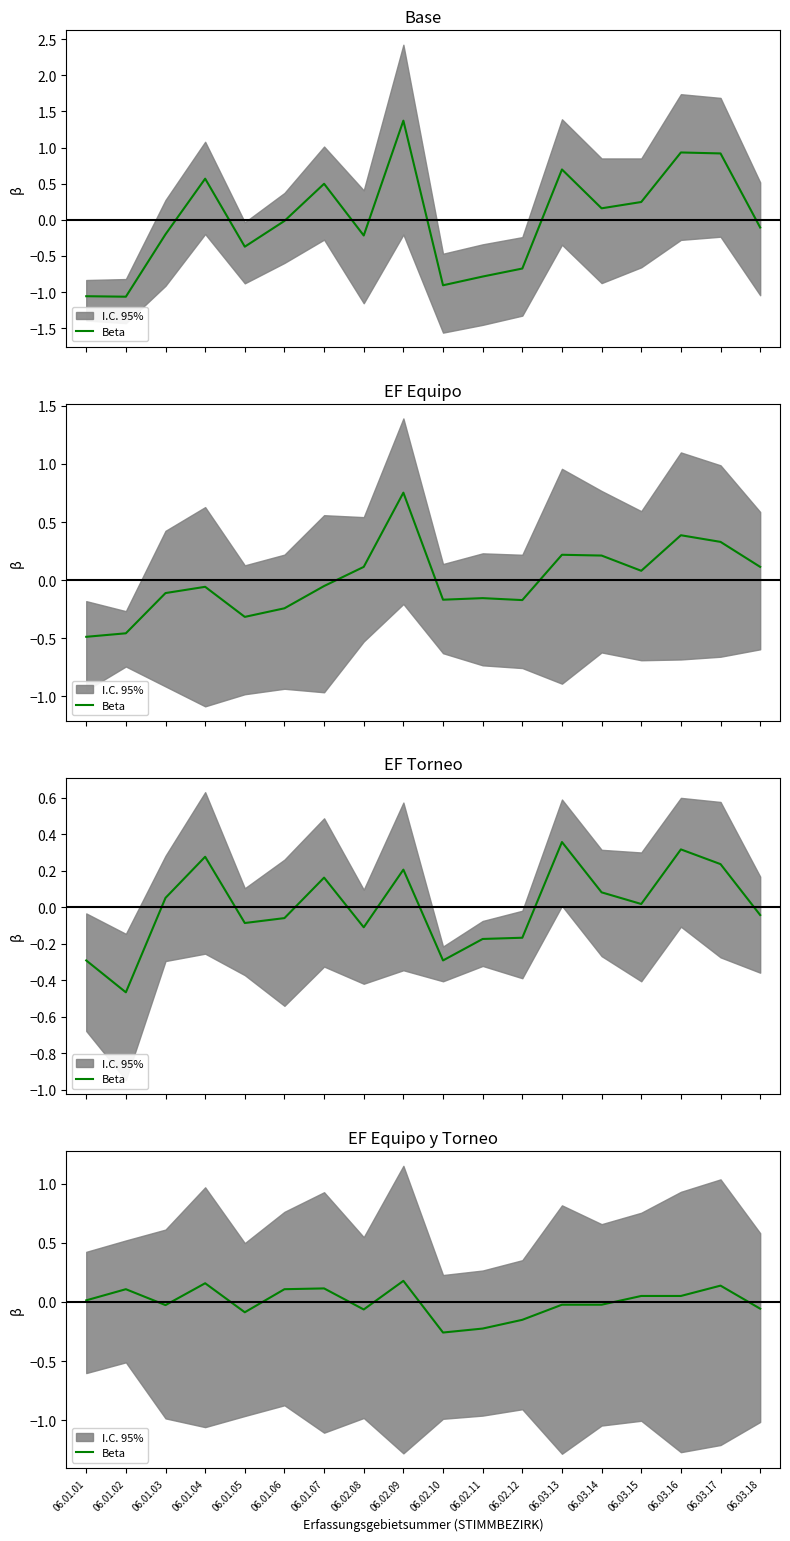

Where is the first local maximum?

06.01.02